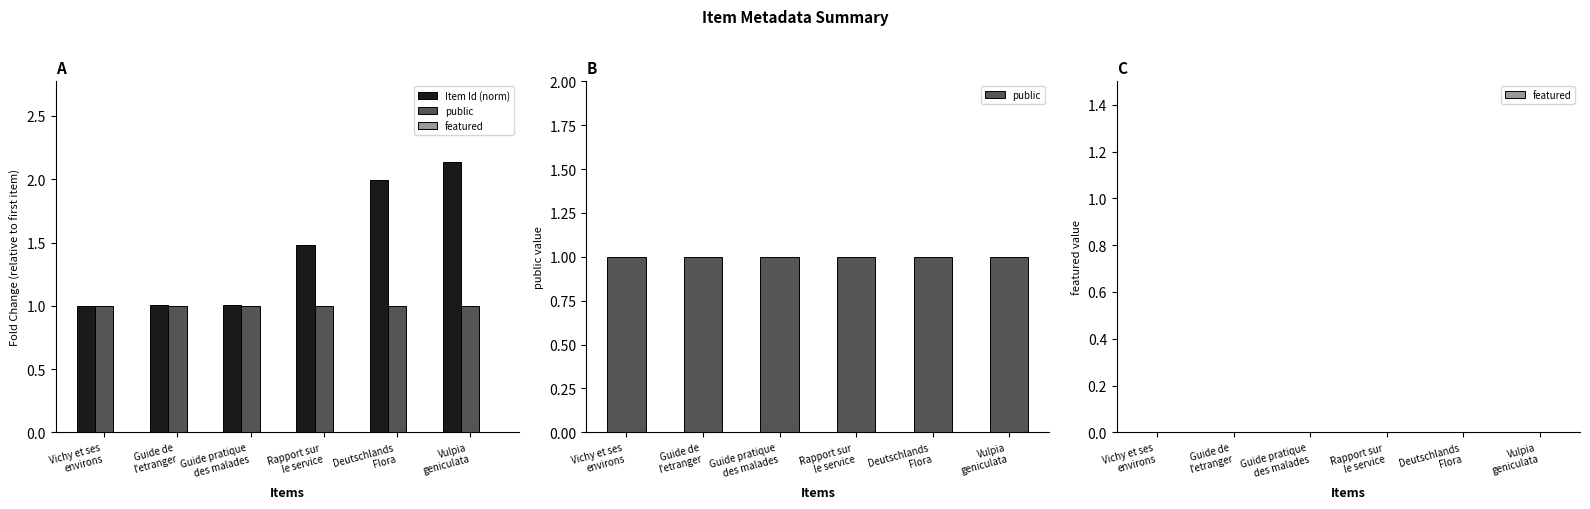

Rank the categories by public value from lowest to highest.

Vichy et ses
environs, Guide de
l'etranger, Guide pratique
des malades, Rapport sur
le service, Deutschlands
Flora, Vulpia
geniculata